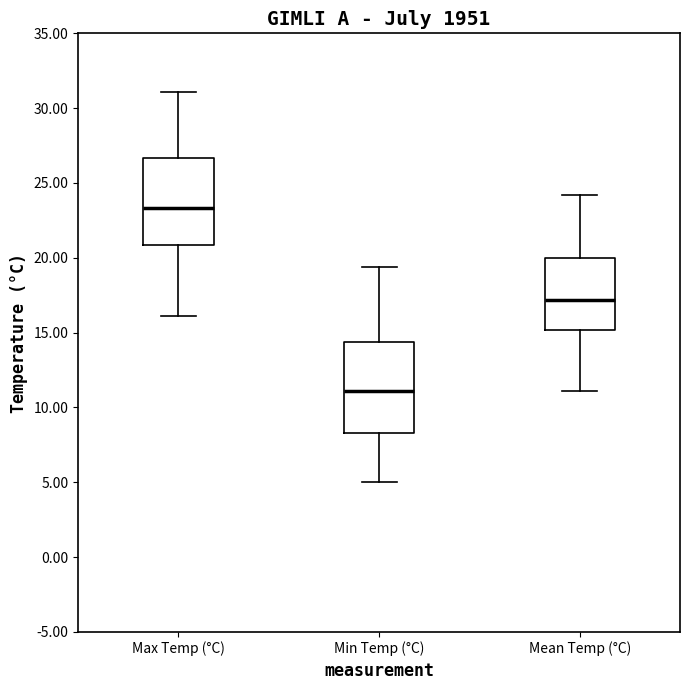

Which box's median line is the lowest?

Min Temp (°C)